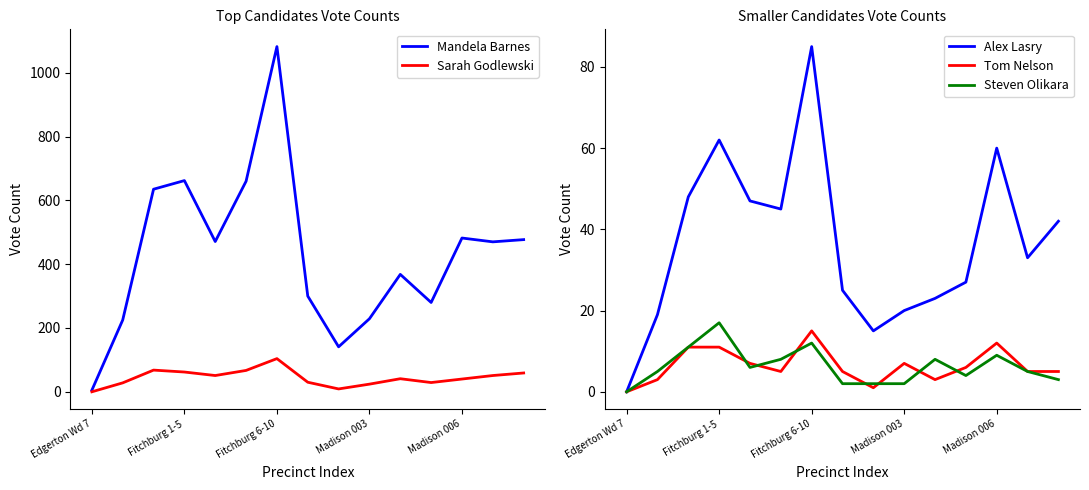

True or false: Steven Olikara has a value of 9 at Madison 006.

True